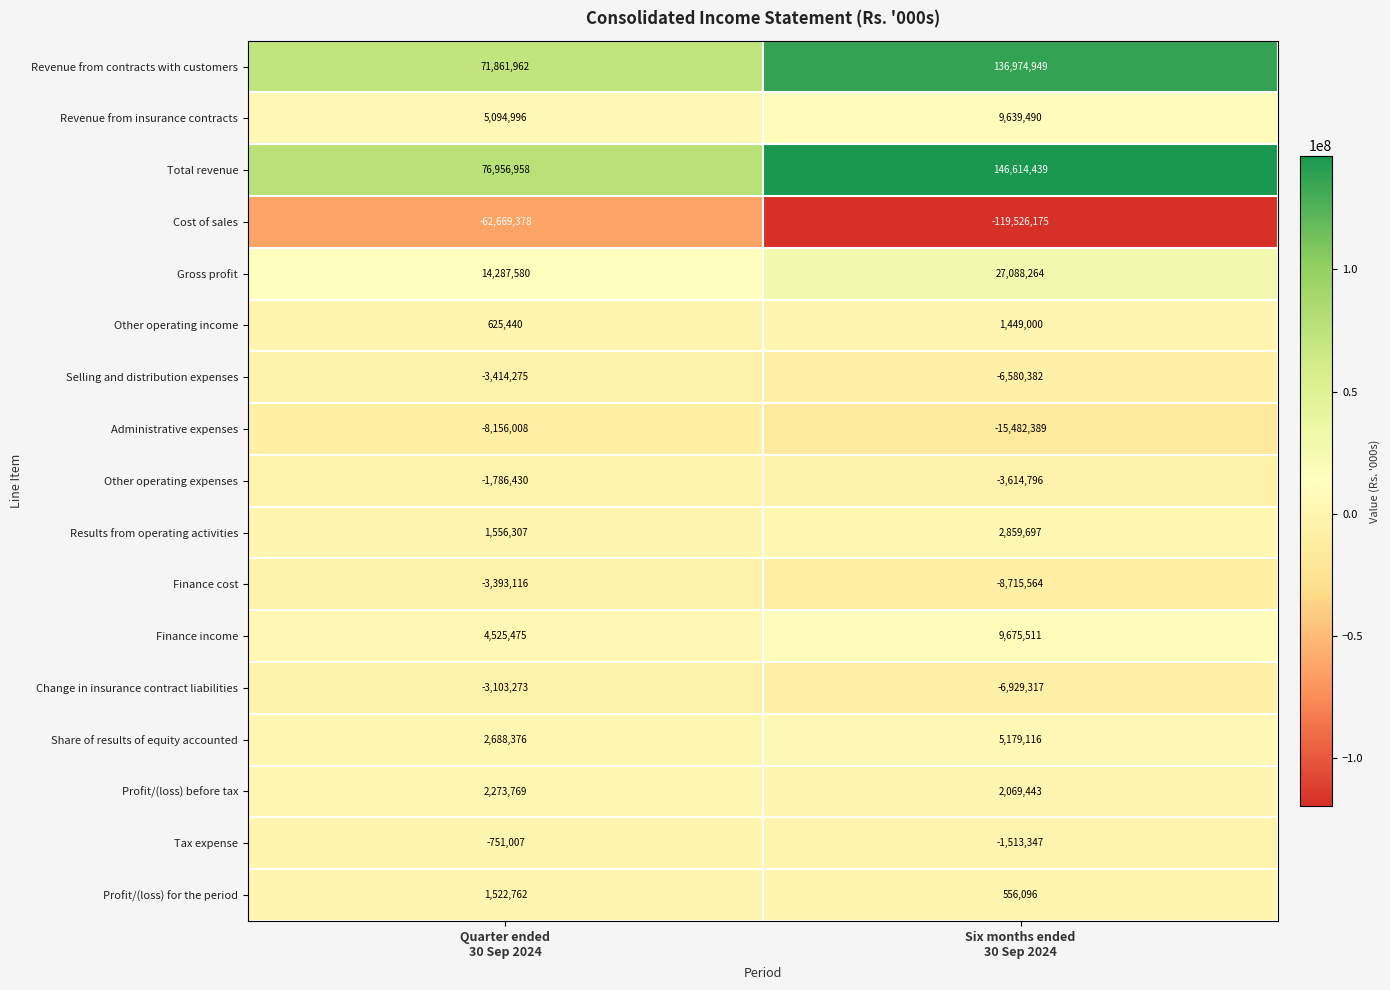

What is the lowest value of the Revenue from contracts with customers series?

71861962